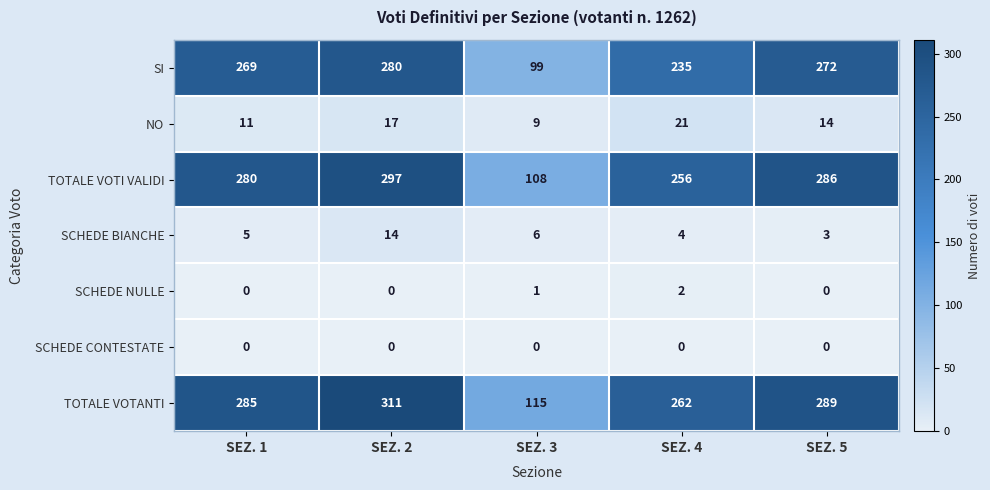

Rank the series by their maximum value, from lowest to highest.

SCHEDE CONTESTATE, SCHEDE NULLE, SCHEDE BIANCHE, NO, SI, TOTALE VOTI VALIDI, TOTALE VOTANTI